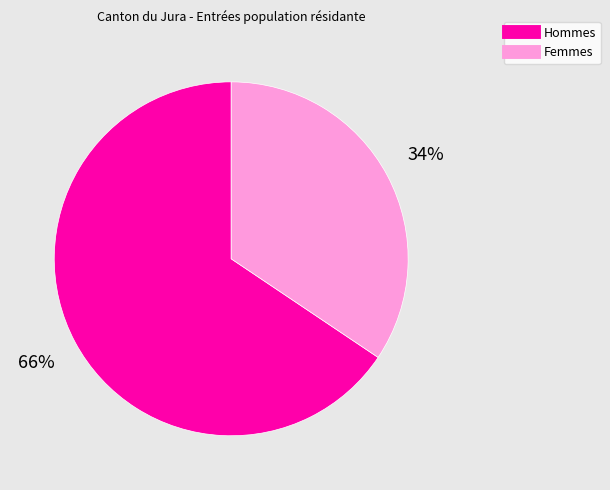

Does any single category account for the majority?

Yes